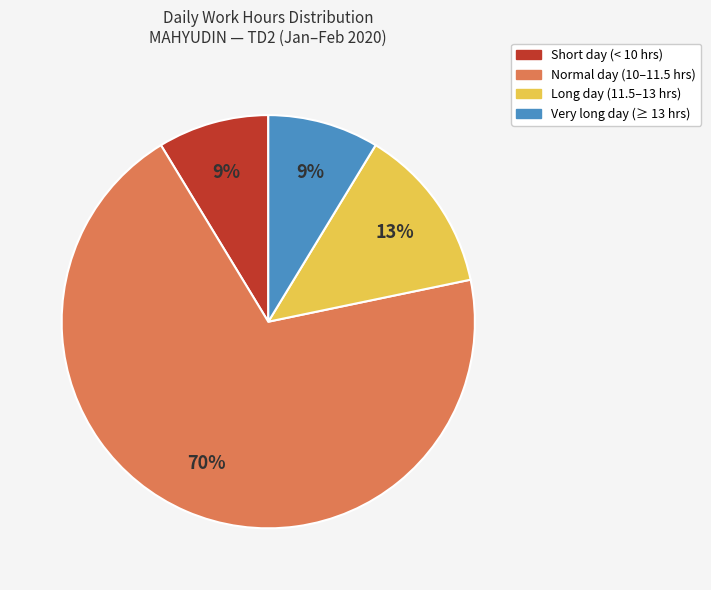

Is the sum of Short day (< 10 hrs) and Very long day (≥ 13 hrs) greater than half?

No